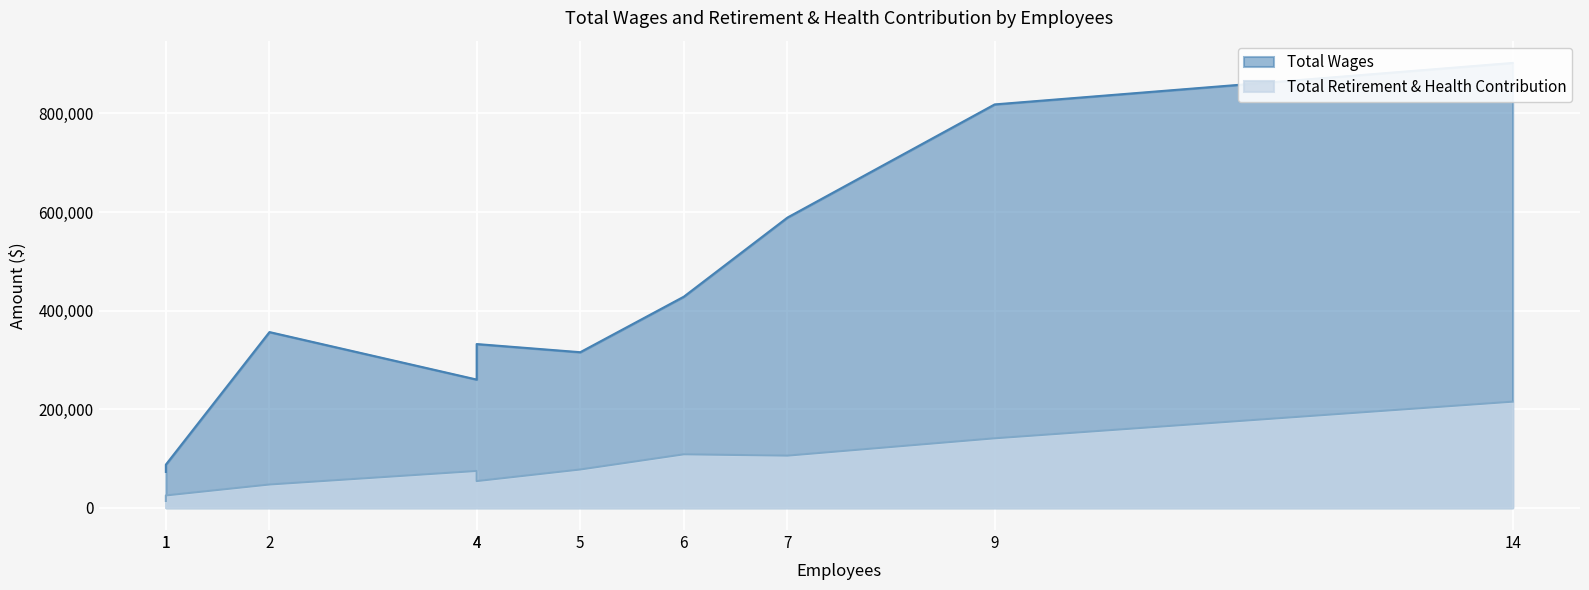

Read the Total Retirement & Health Contribution value at 5.

77708